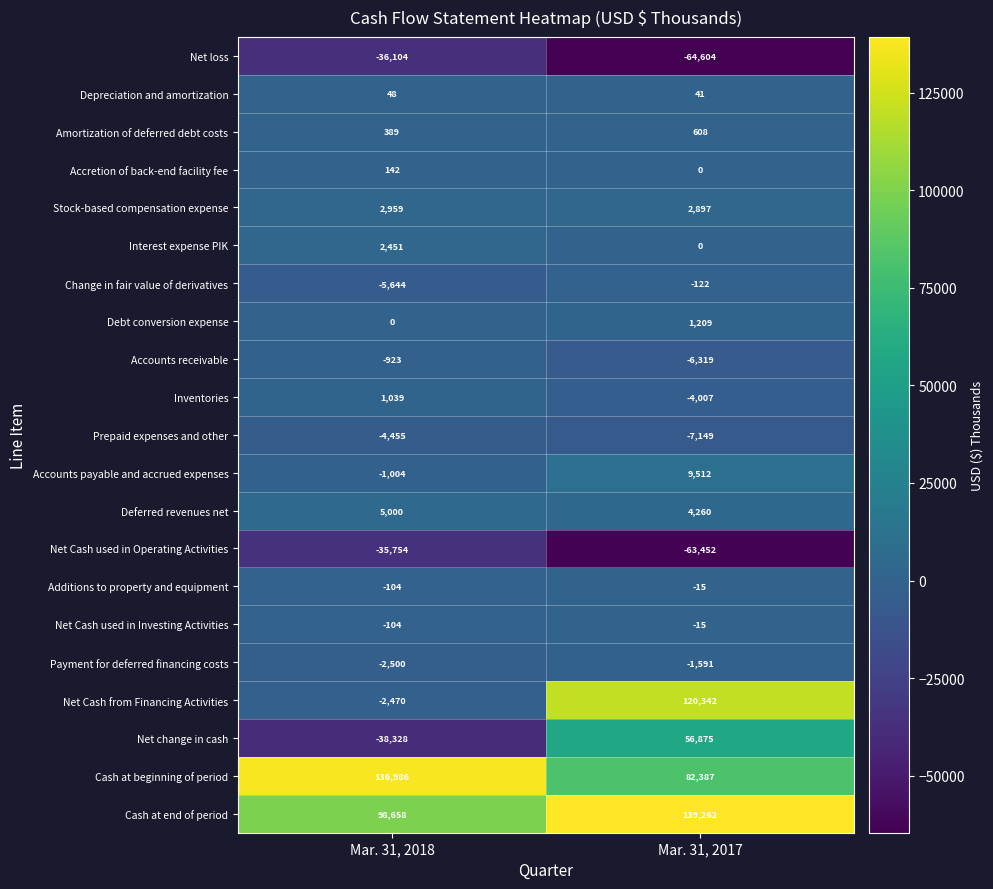

What is the minimum value shown in the chart?

-64604